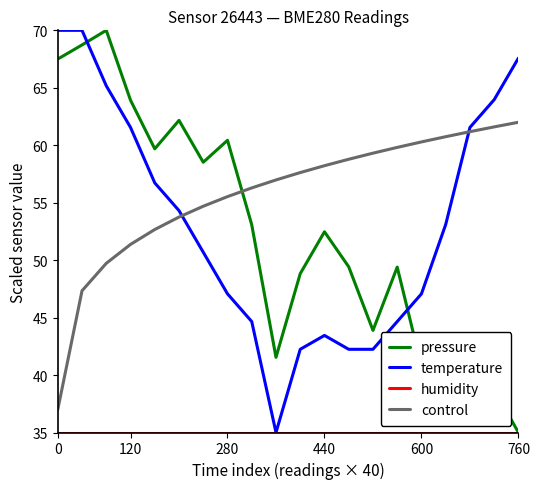

Does the chart display data point markers on the line(s)?

No